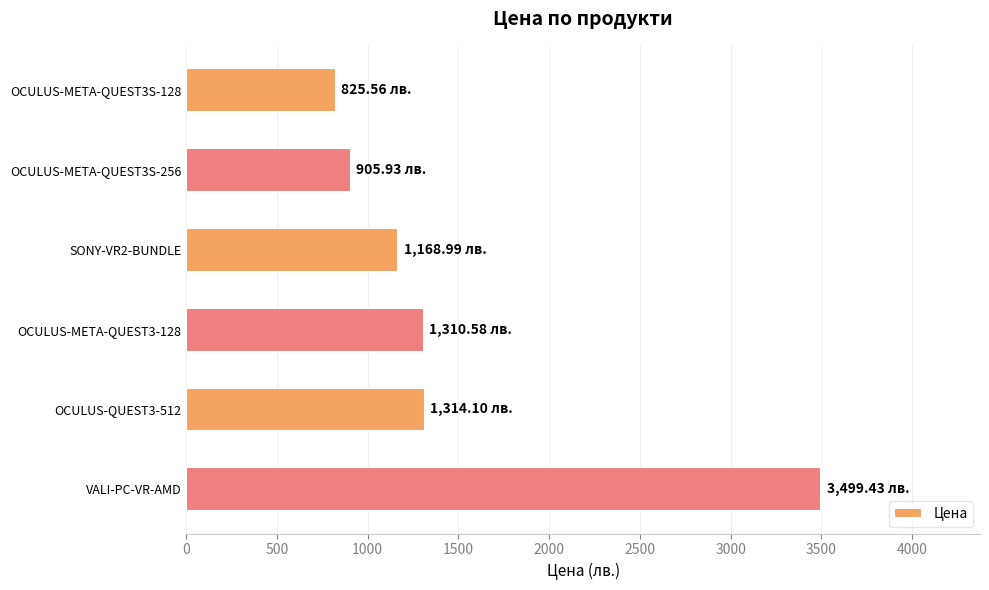

What is the ratio of the value at VALI-PC-VR-AMD to the value at OCULUS-QUEST3-512?

2.7